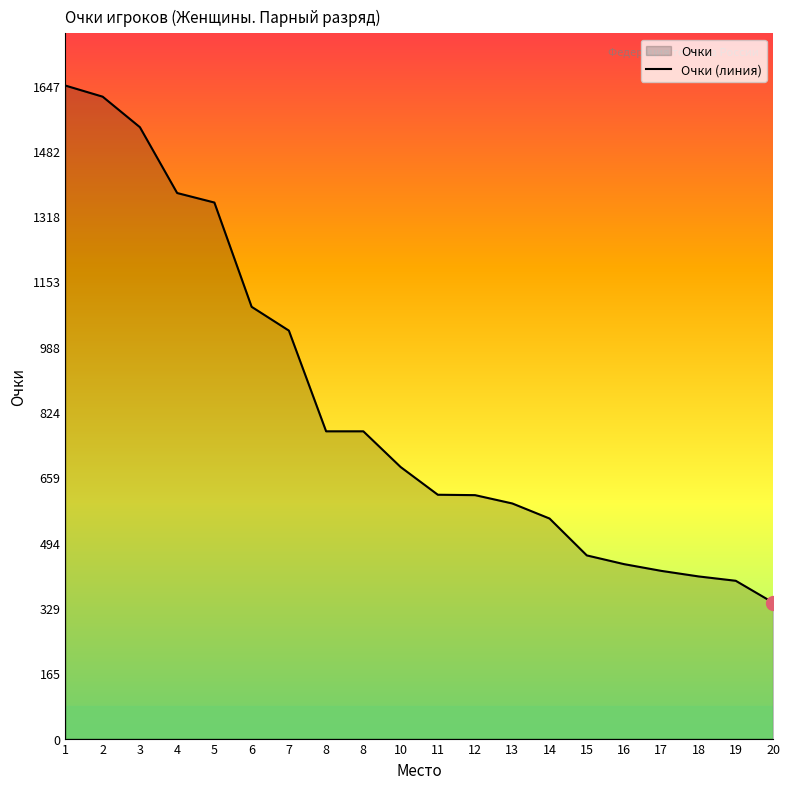

Which category has the highest value across all series?

1